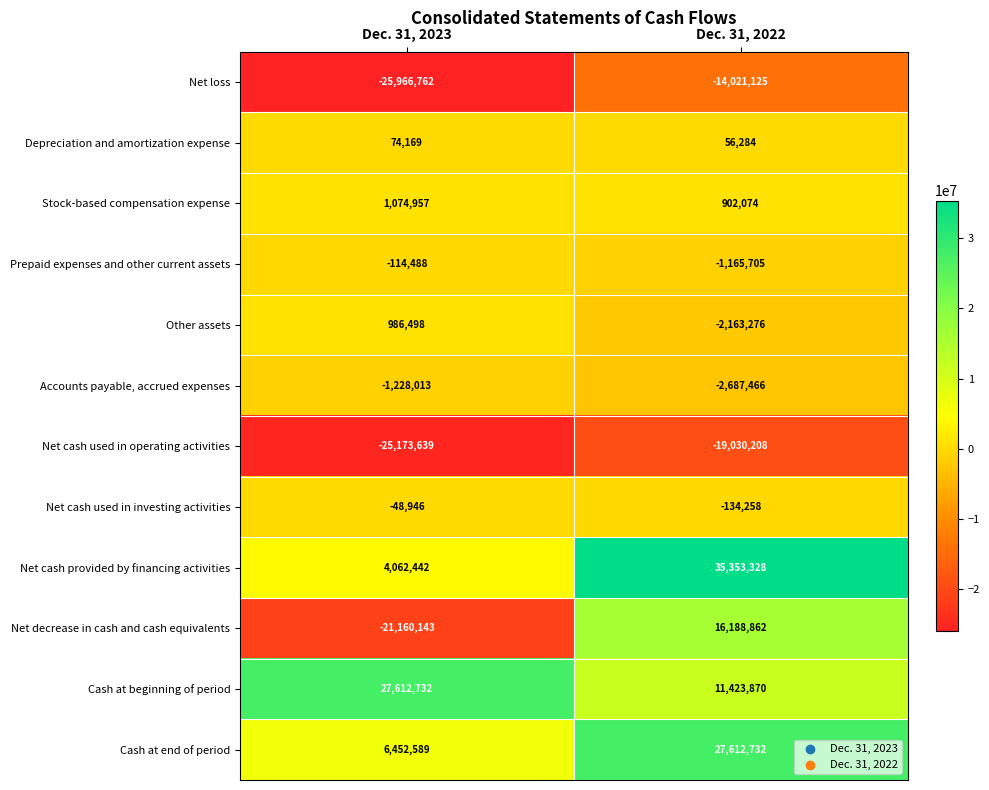

How many series are shown in this chart?

12